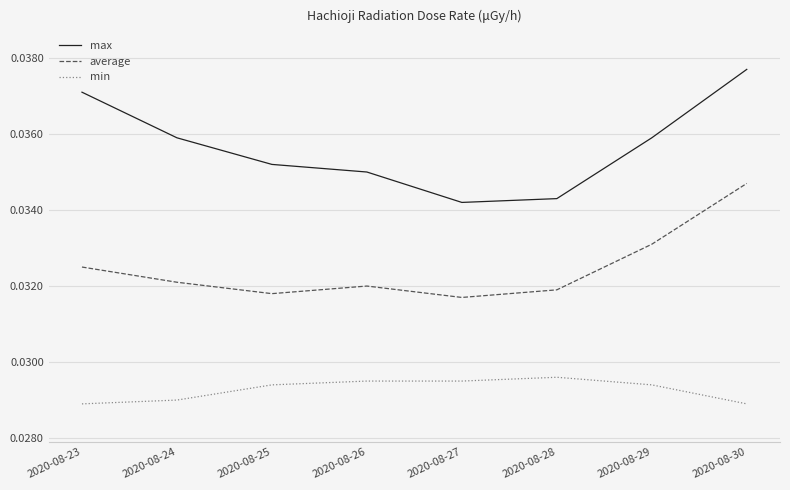

What are all the series names shown in the legend?

max, average, min